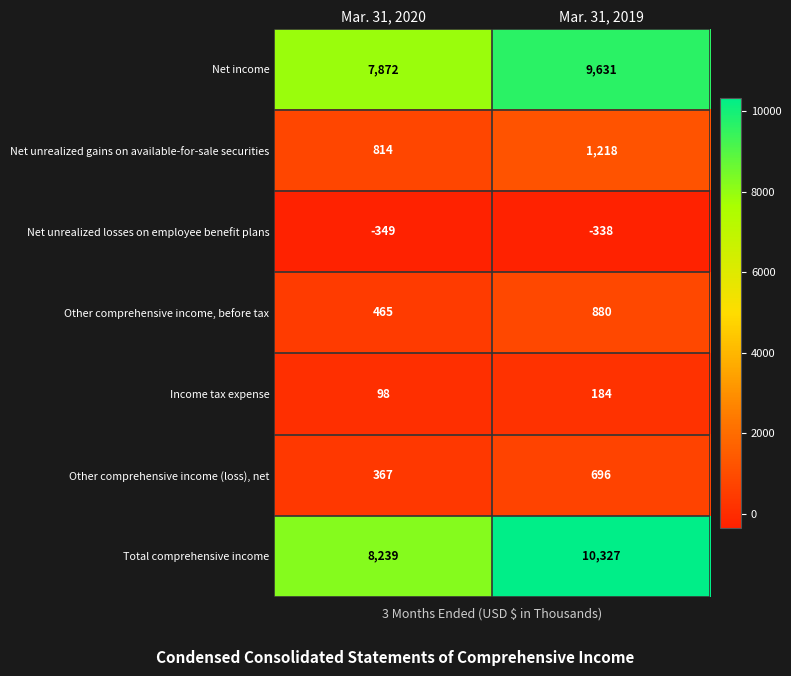

True or false: Net unrealized gains on available-for-sale securities has a value of 1218 at Mar. 31, 2019.

True